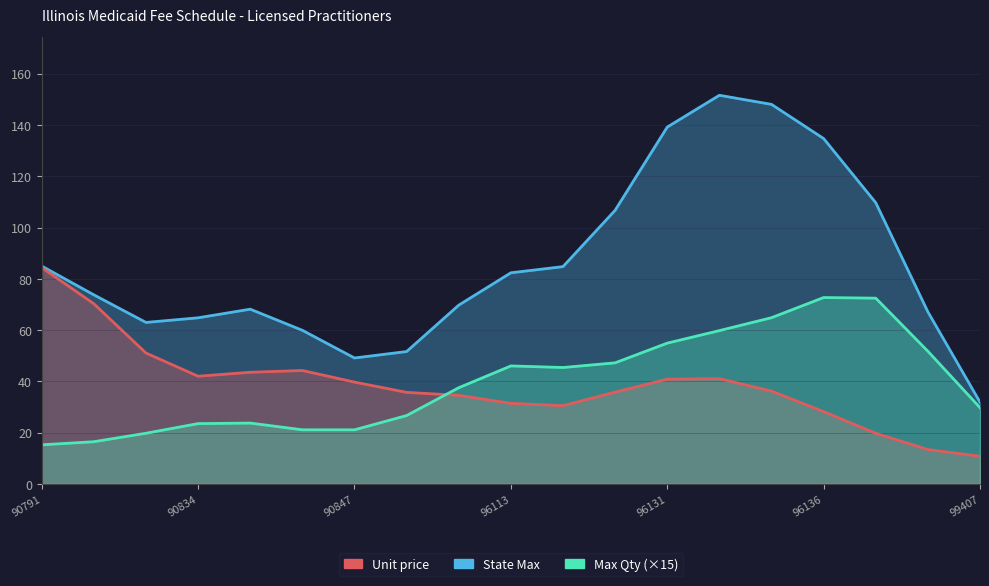

Between 90834 and 8, which is larger?

90834